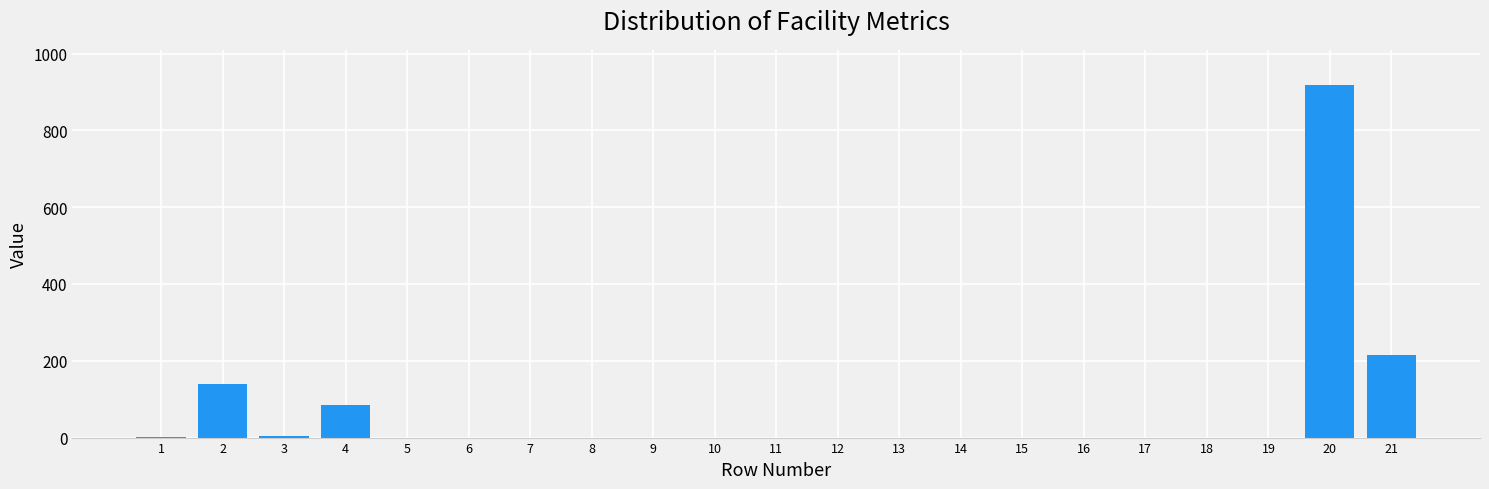

What is the maximum value shown in the chart?

918